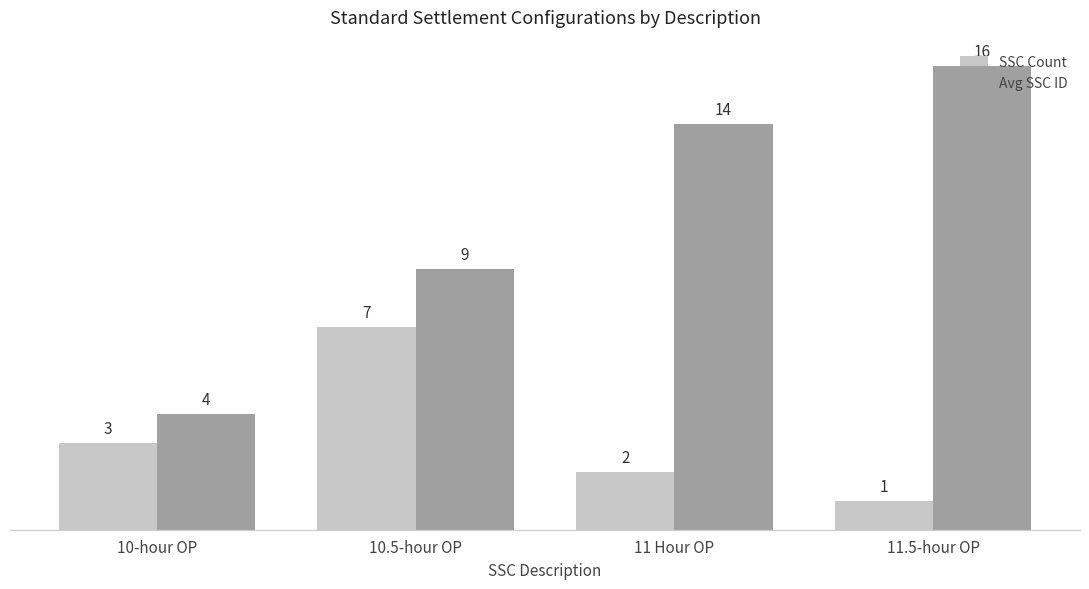

Reading right to left, list all the values displayed in this chart.

SSC Count: 1	2	7	3
Avg SSC ID: 16	14	9	4